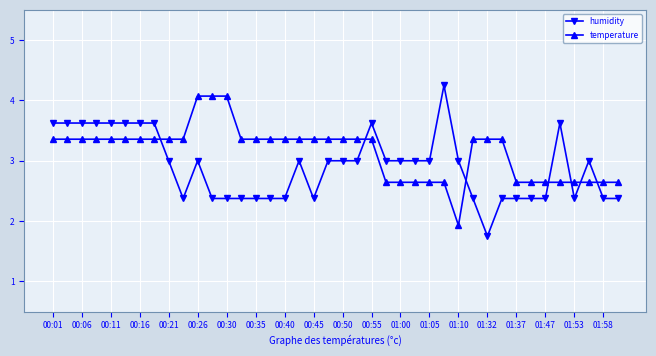

At how many categories does at least one series exceed 4?

4